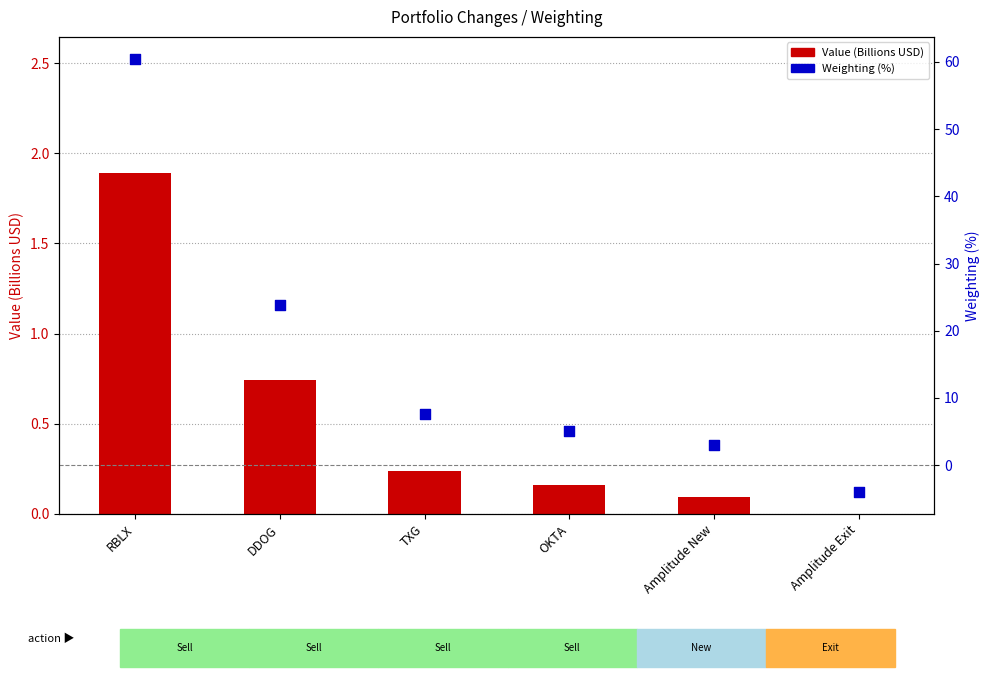

Which series has the largest Y range (max minus min)?

Weighting (%)